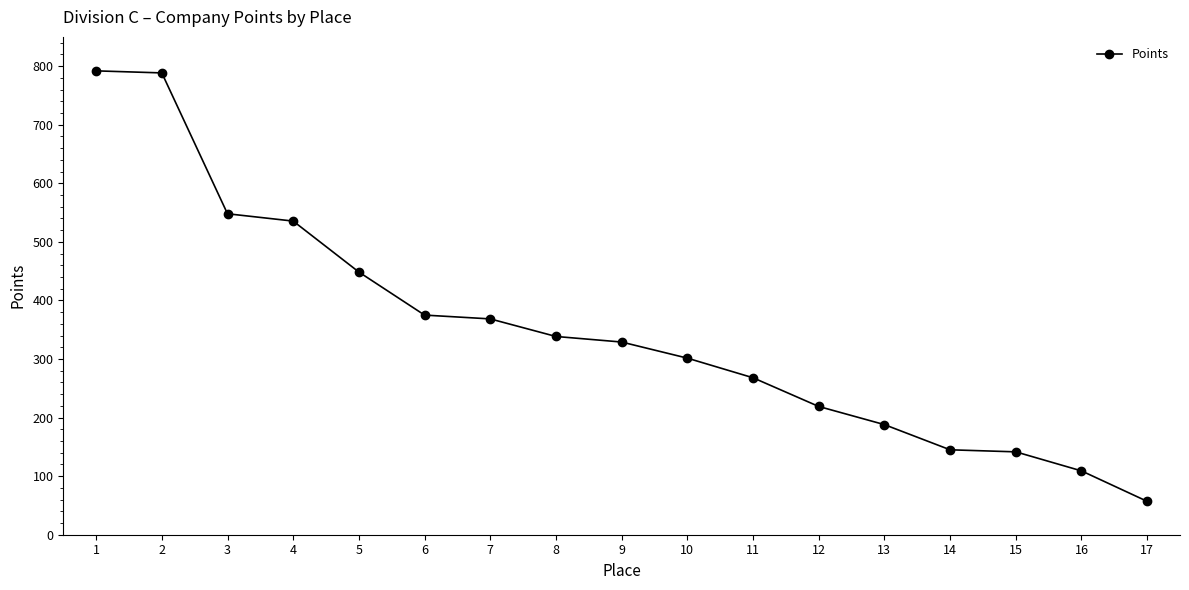

What is the change in value from 8 to 15?

-197.0